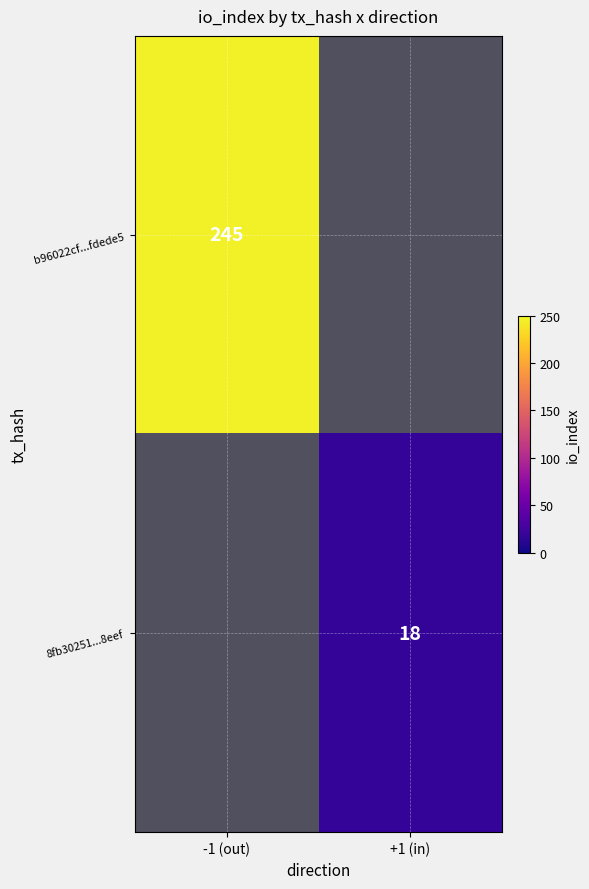

At how many categories does at least one series exceed 62?

1